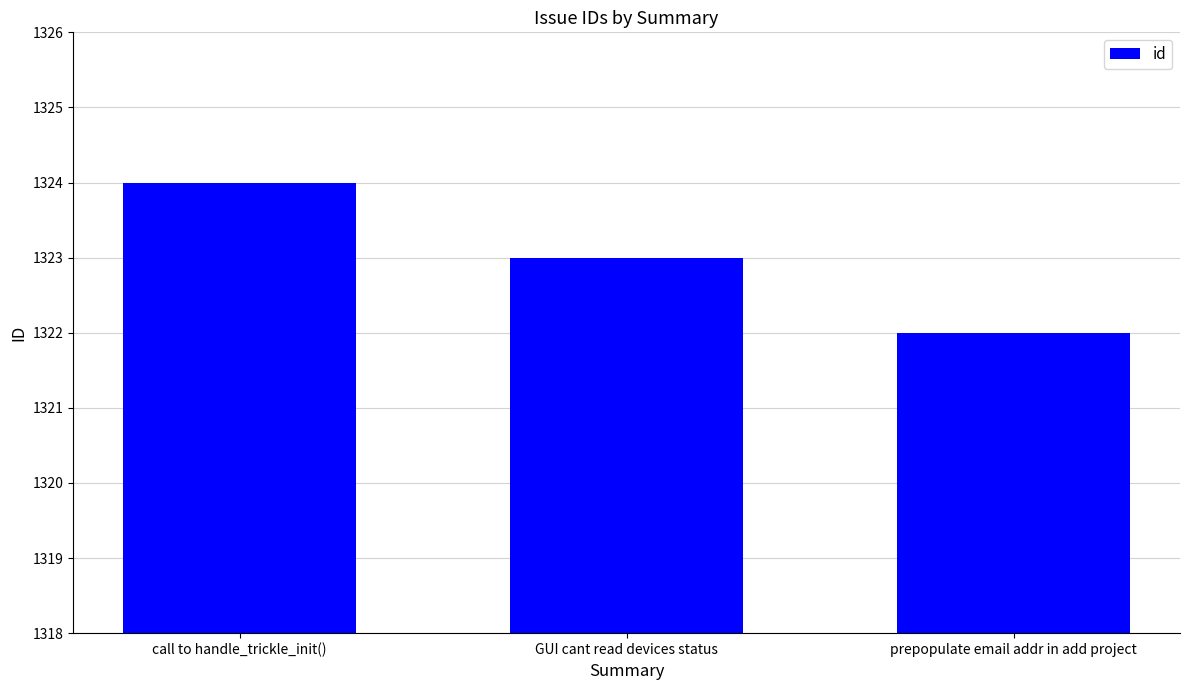

How many categories are shown in the chart?

3